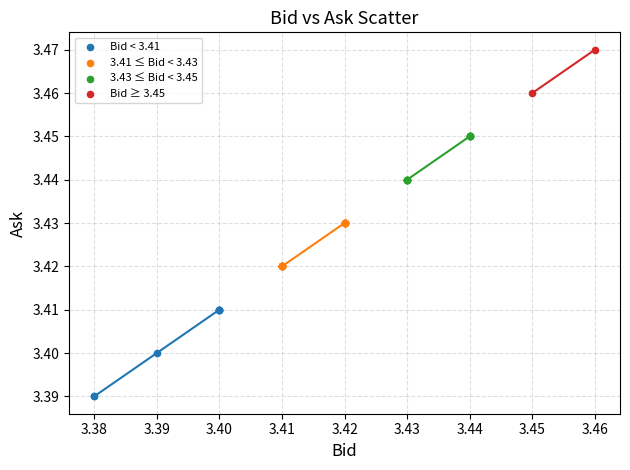

Which series contains the lowest Y value?

Bid < 3.41